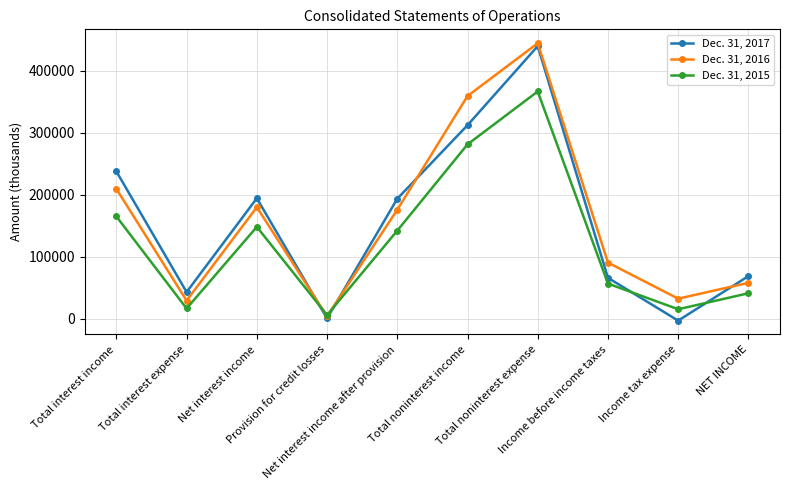

What is the total value across all series at Net interest income?

522825